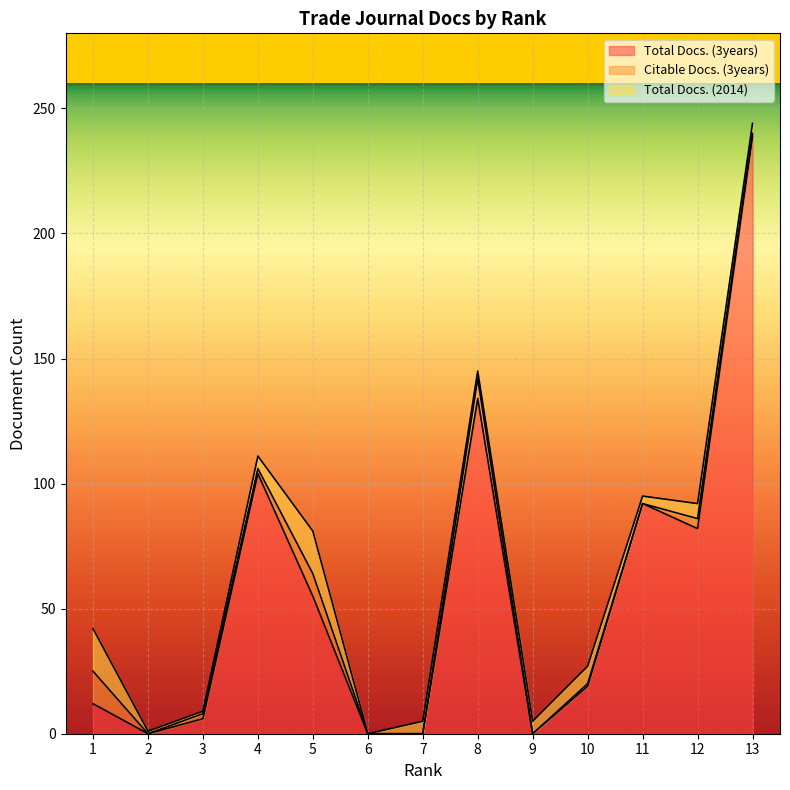

True or false: Citable Docs. (3years) and Total Docs. (2014) cross at least once.

True